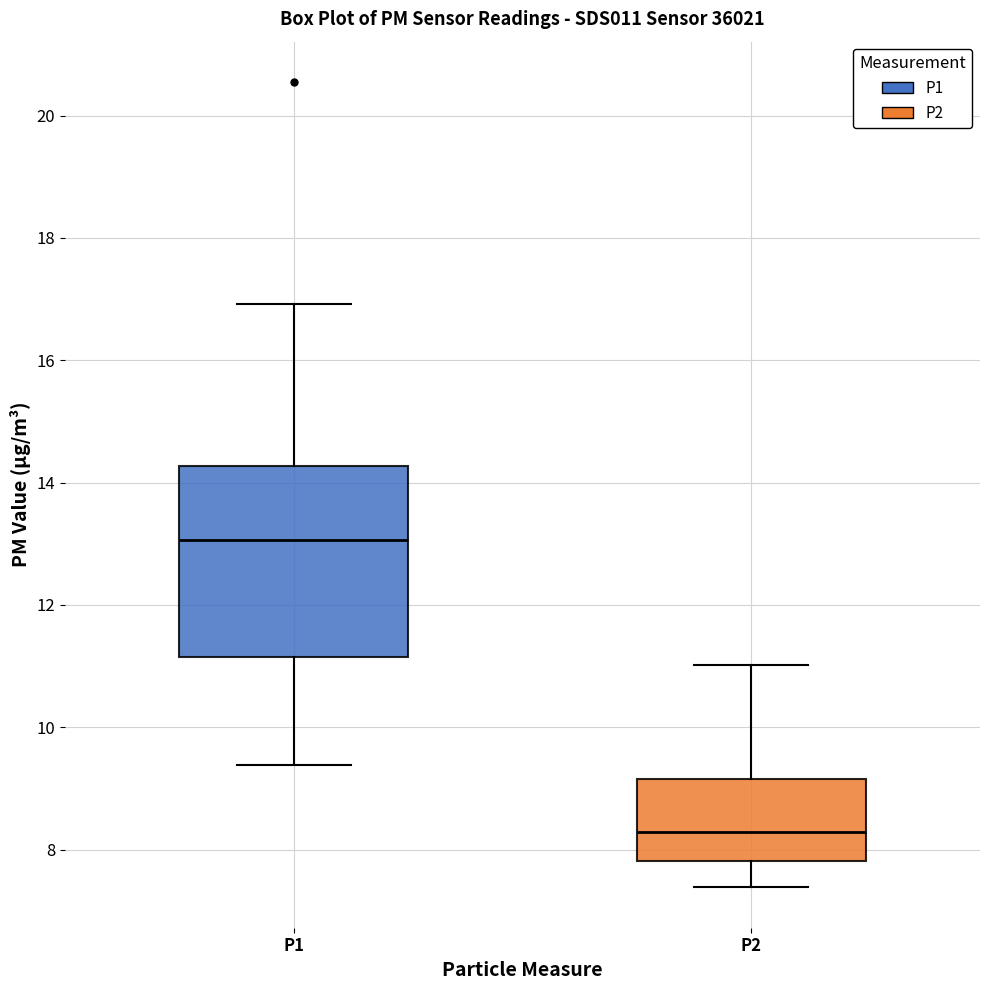

Reading left to right, transcribe this box plot: for each box, give where its median line is, the range the box spans, and where its two whiskers end, as read against the y-axis. The values are not printed on the chart, so give them approximately, as read against the axis.

P1: median 13.0, box 11.2 to 14.2, whiskers 9.4 to 17.0
P2: median 8.2, box 7.8 to 9.2, whiskers 7.4 to 11.0